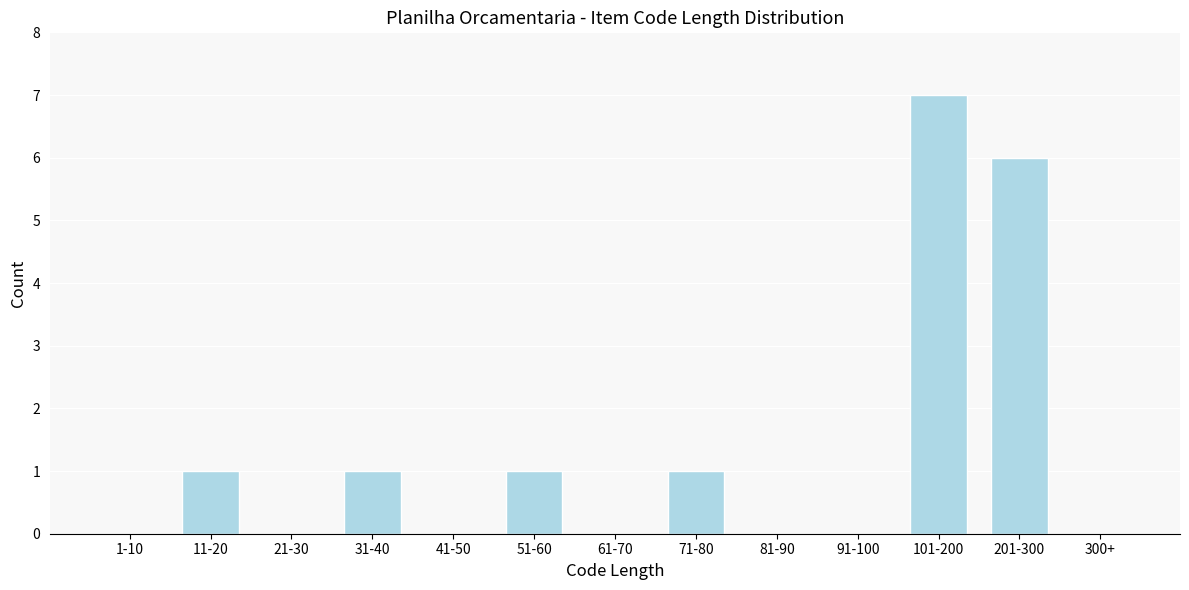

Reading right to left, list all the values displayed in this chart.

300+=0	201-300=6	101-200=7	91-100=0	81-90=0	71-80=1	61-70=0	51-60=1	41-50=0	31-40=1	21-30=0	11-20=1	1-10=0